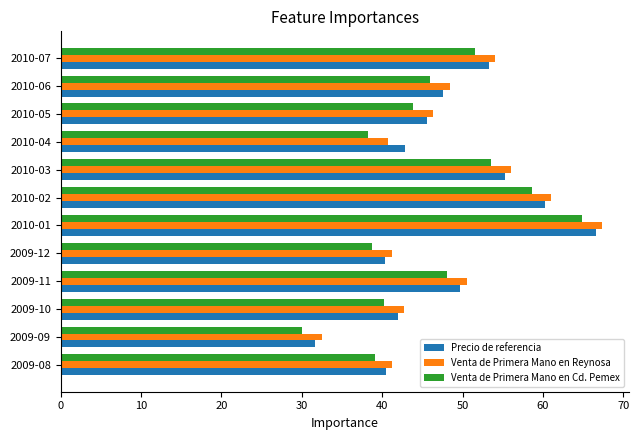

True or false: Precio de referencia has a value of 62.9 at 2010-05.

False